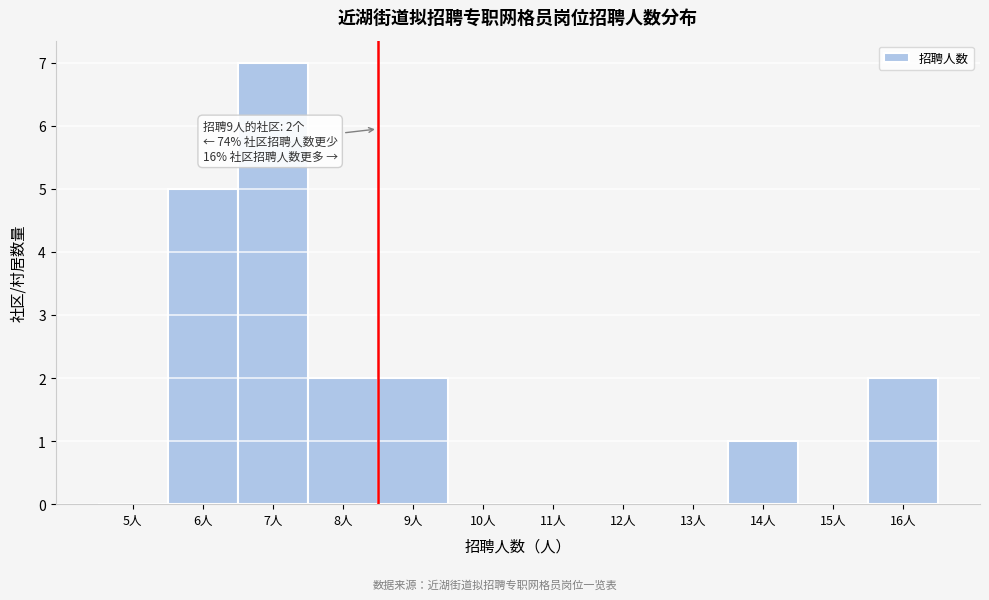

Reading left to right, list all the values displayed in this chart.

5人=0	6人=5	7人=7	8人=2	9人=2	10人=0	11人=0	12人=0	13人=0	14人=1	15人=0	16人=2